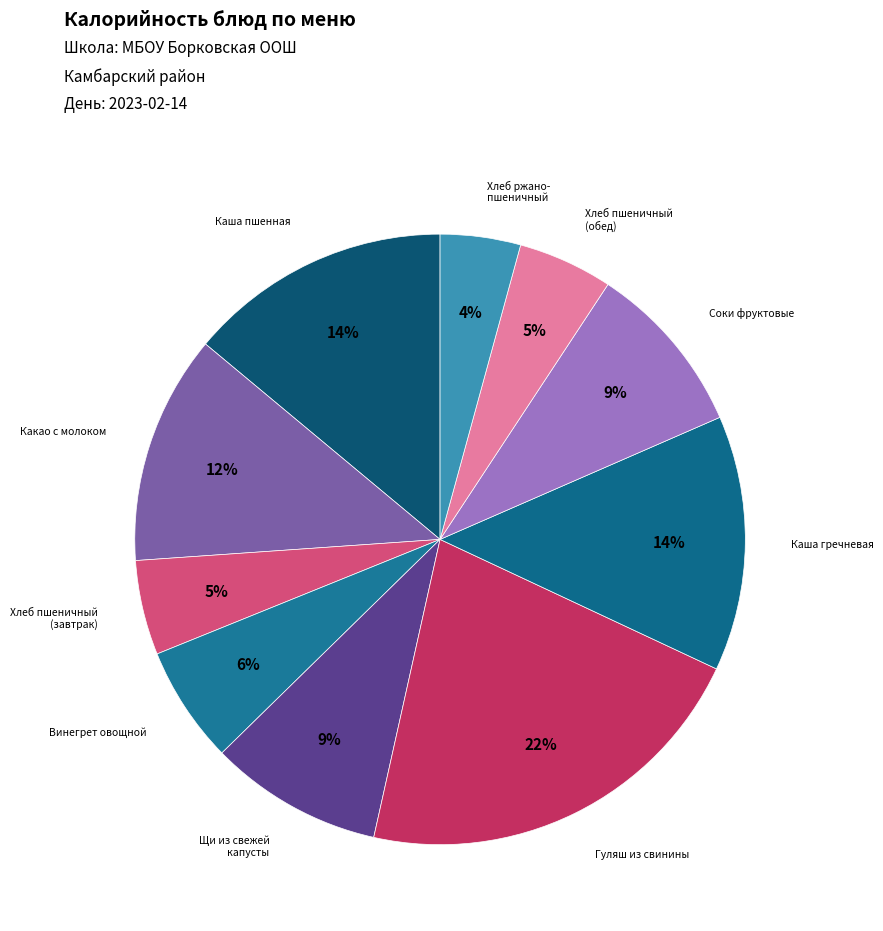

Which category has the biggest portion of the pie?

Гуляш из мяса свинины